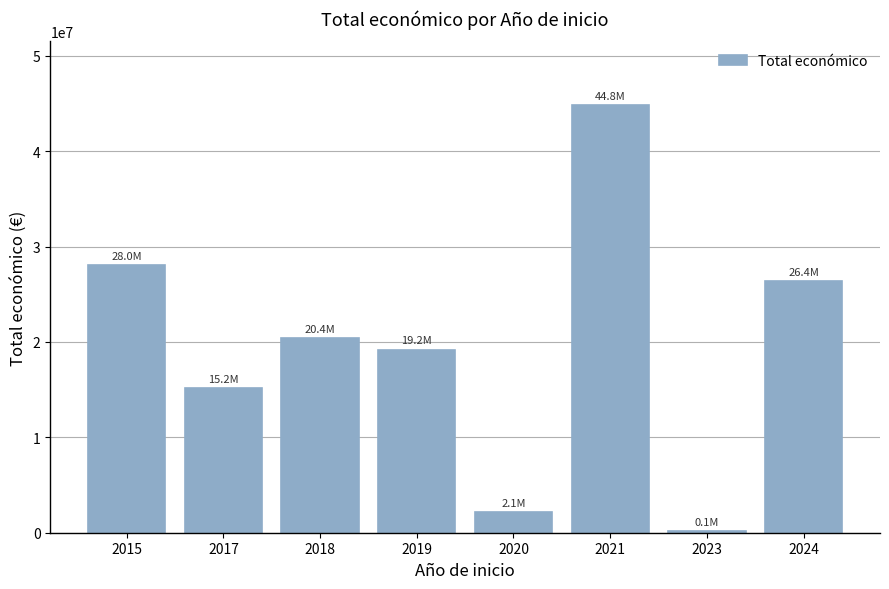

What is the greatest value displayed?

44798079